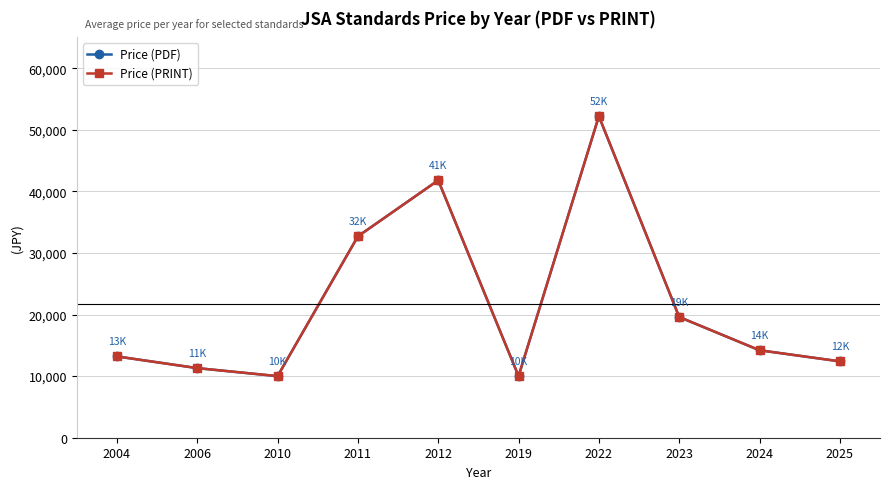

The value of Price (PDF) at 2025 is 12400. True or false?

True